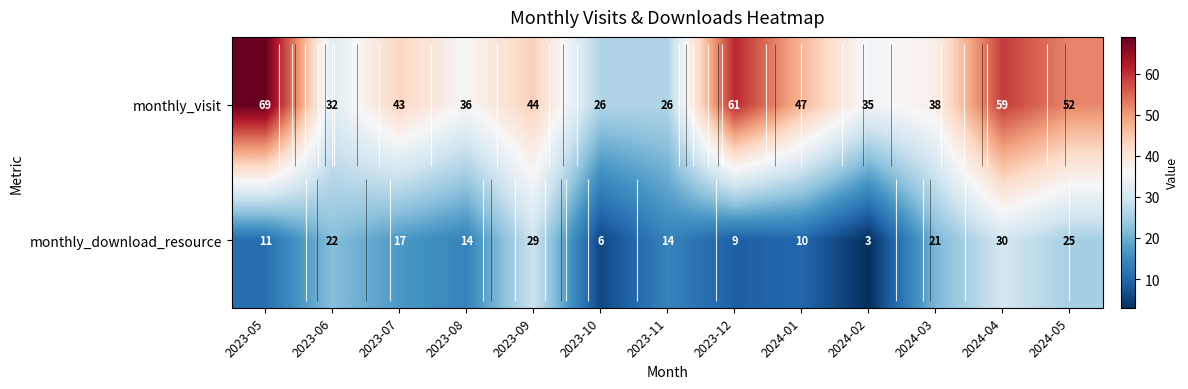

List the series in order of their overall mean, highest first.

monthly_visit, monthly_download_resource